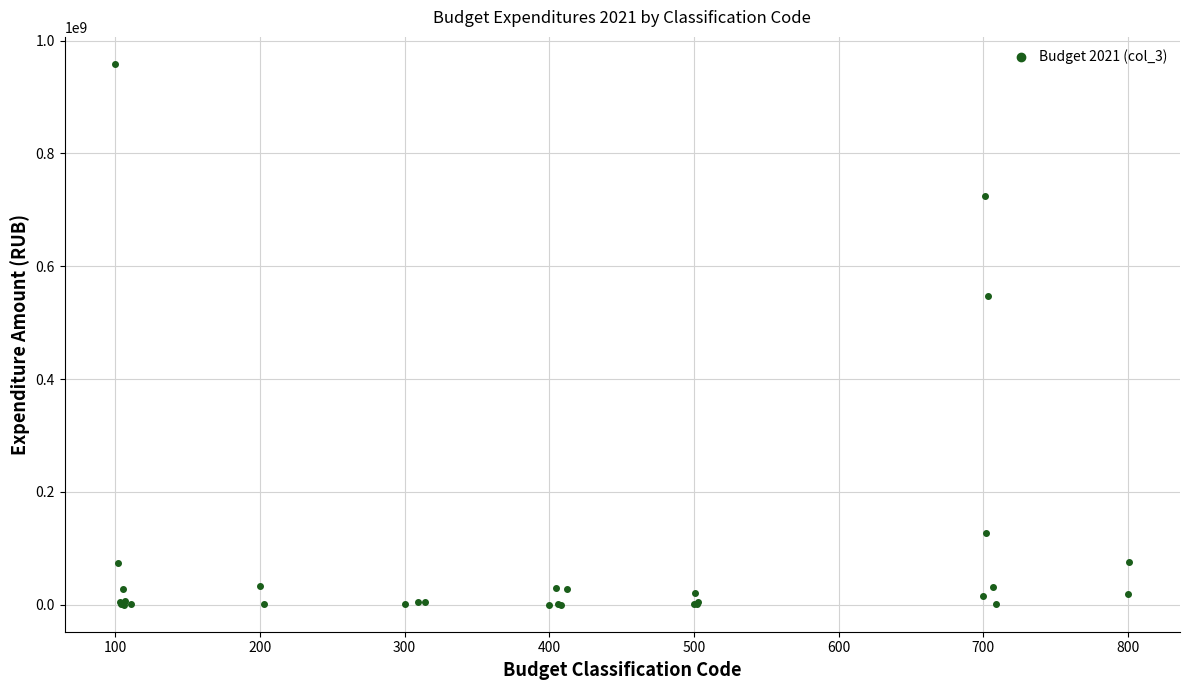

What Y value in the scatter plot is closest to 479395562?

546882645.0